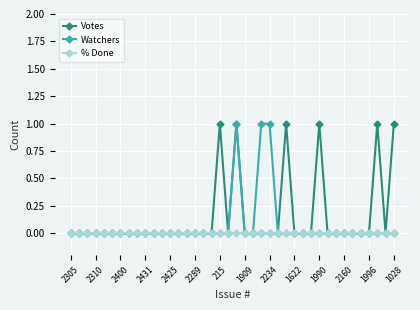

What is the value of the Watchers point at the 24th from the left?

1